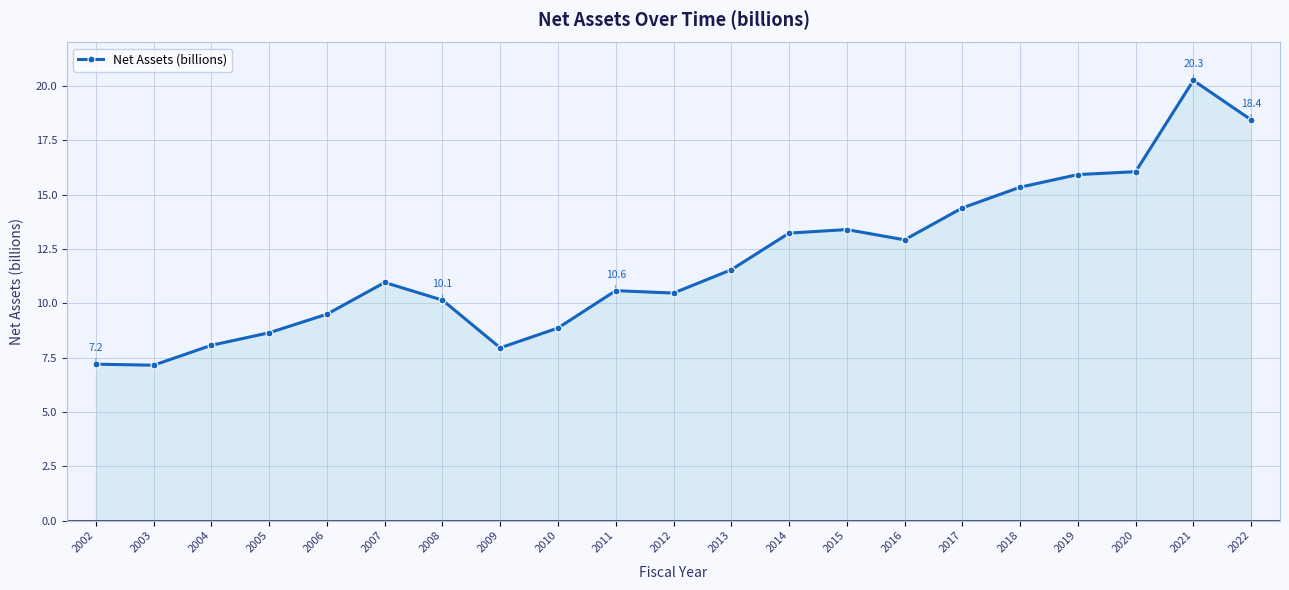

The value at 2002 is 4.1. True or false?

False